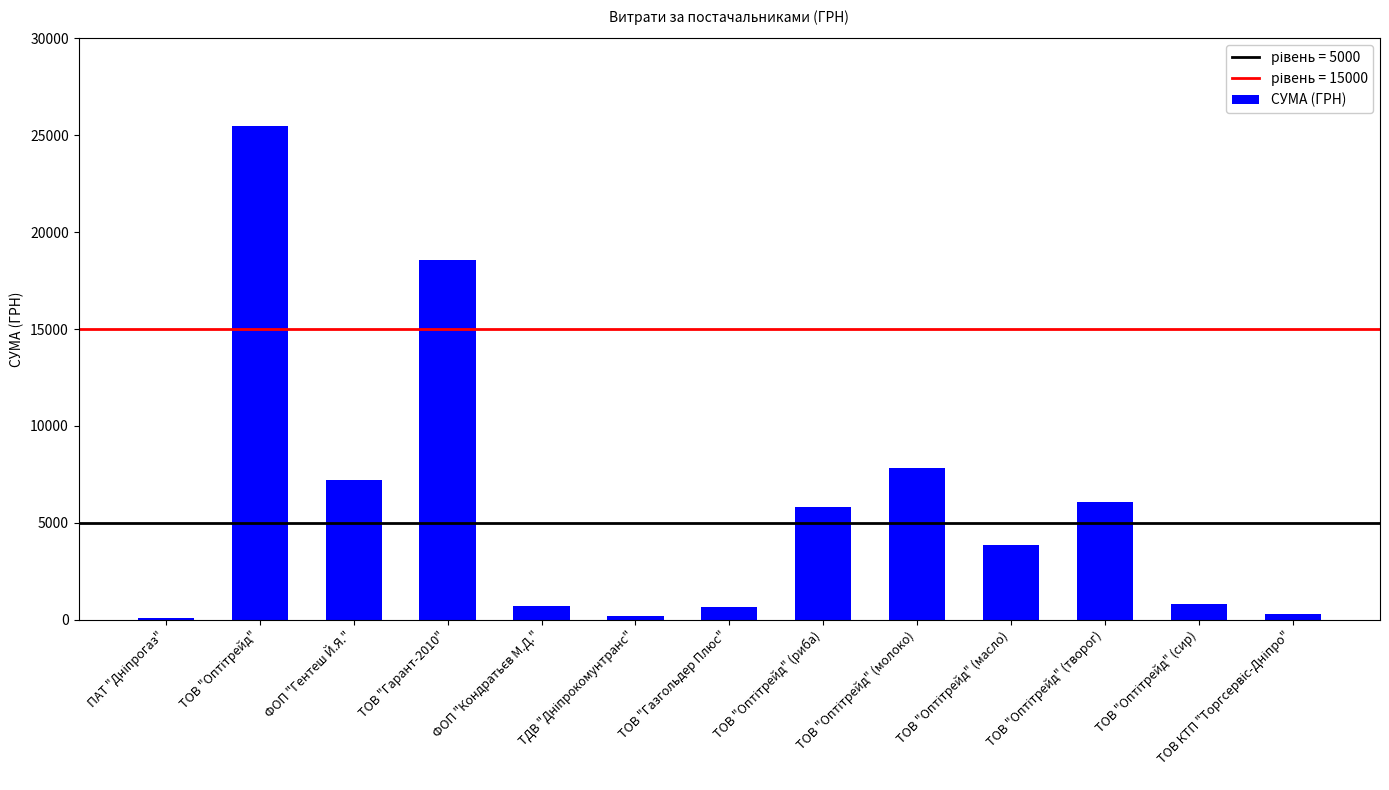

How many data points does each series have?

13